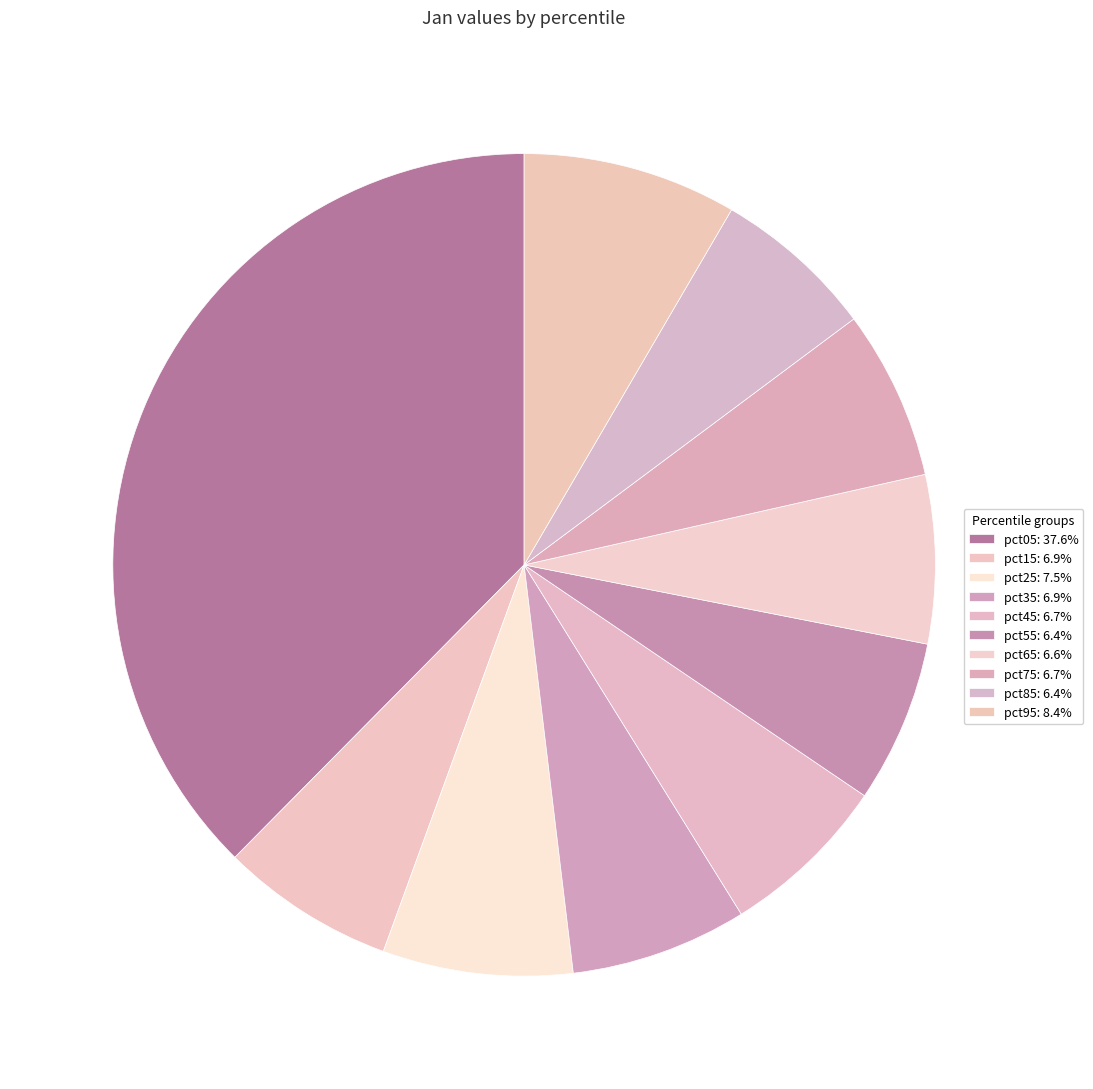

Rank the categories by value from lowest to highest.

pct85, pct55, pct65, pct45, pct75, pct15, pct35, pct25, pct95, pct05